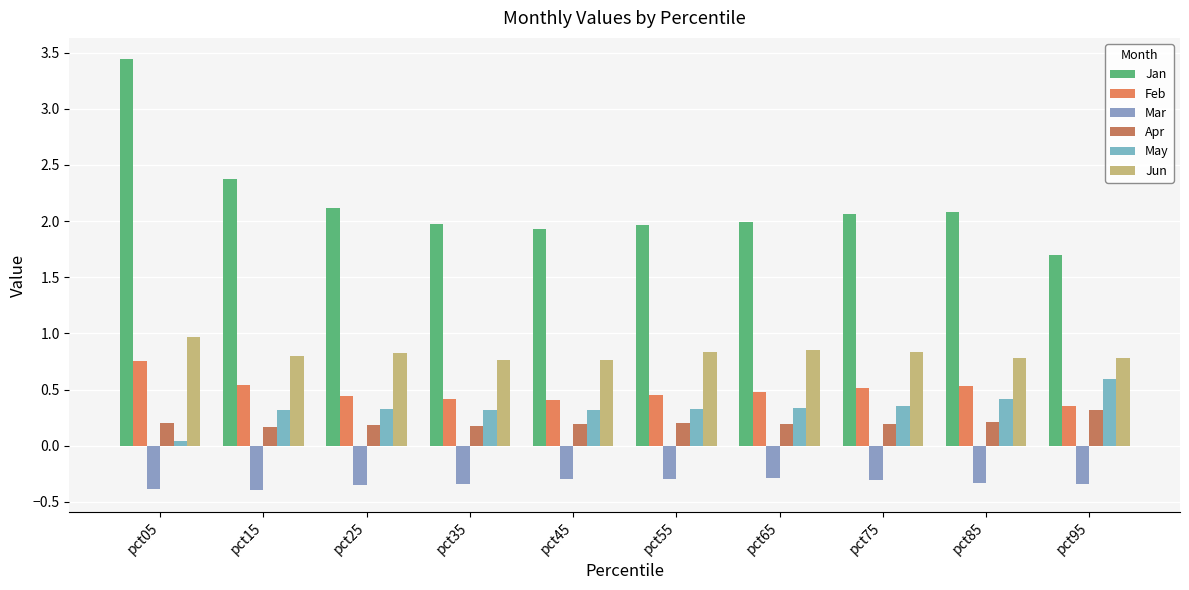

Count the number of categories in the chart.

10